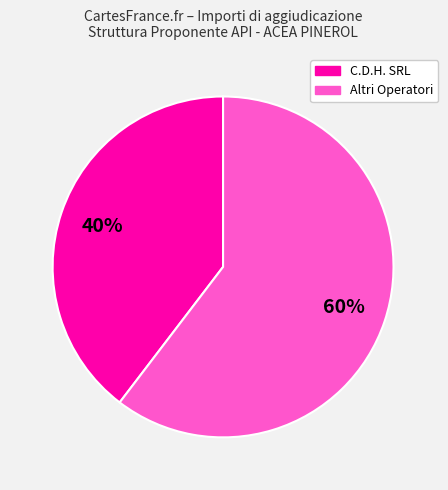

How many segments does this pie chart have?

2